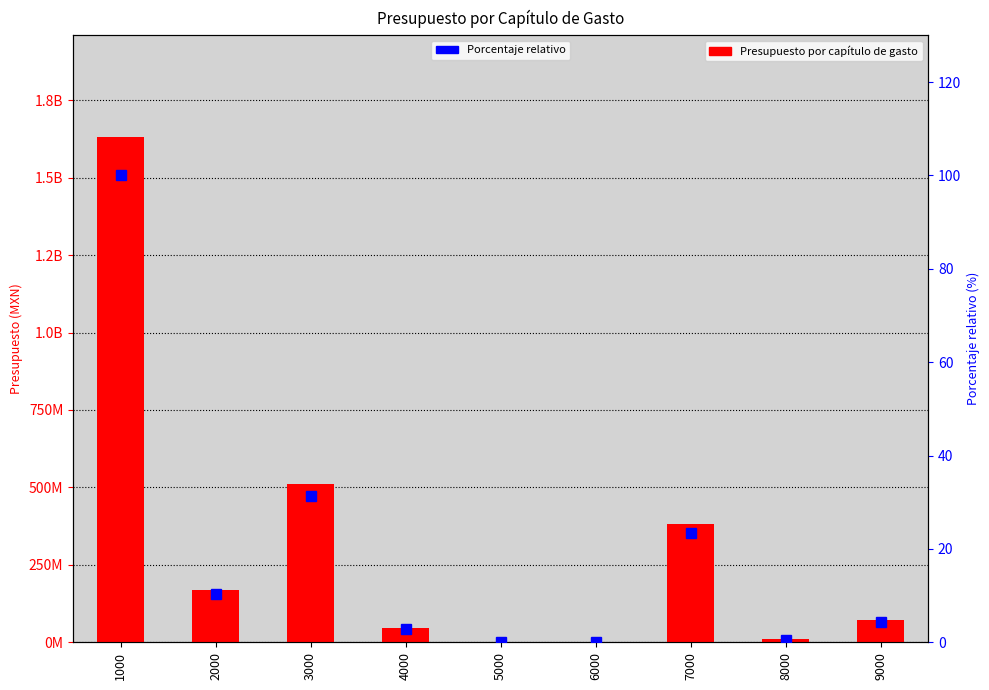

What is the sum of the Presupuesto por capítulo de gasto values at 2000 and 5000?

169193477.3